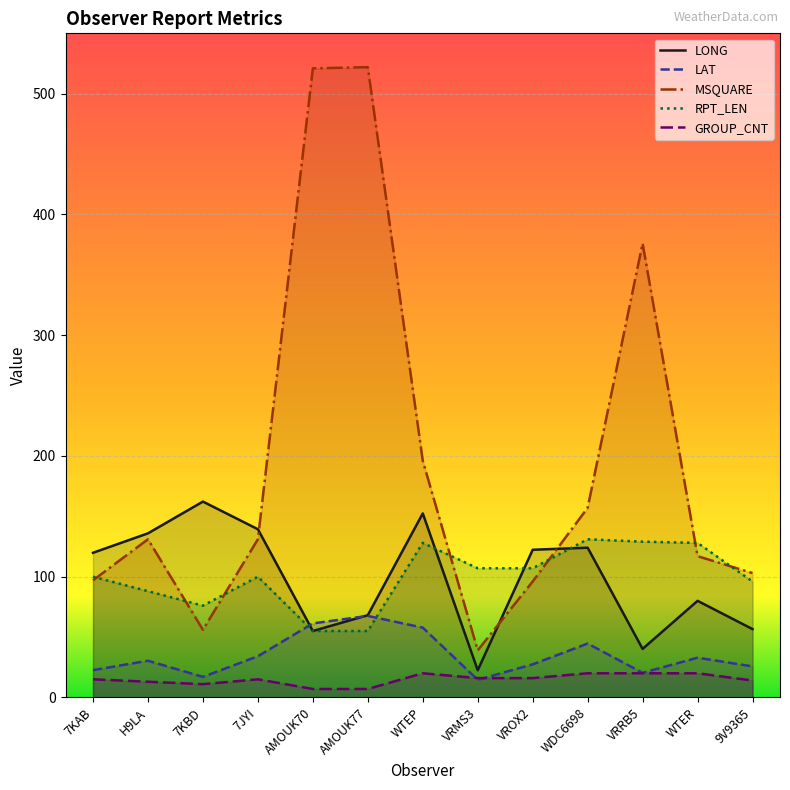

How many lines are shown in the chart?

5